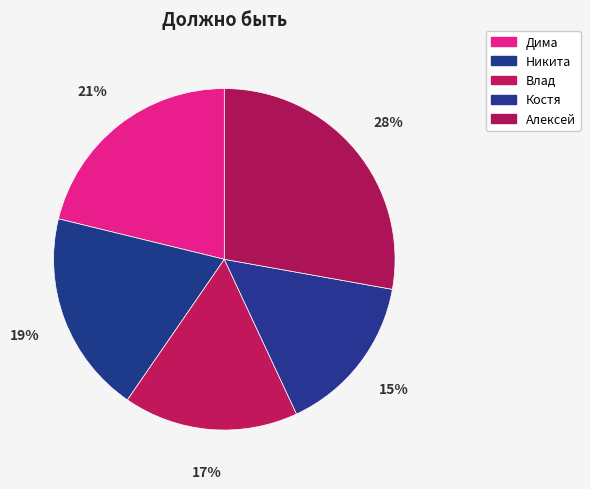

Approximately how many times larger is the value at Костя compared to Алексей?

0.5